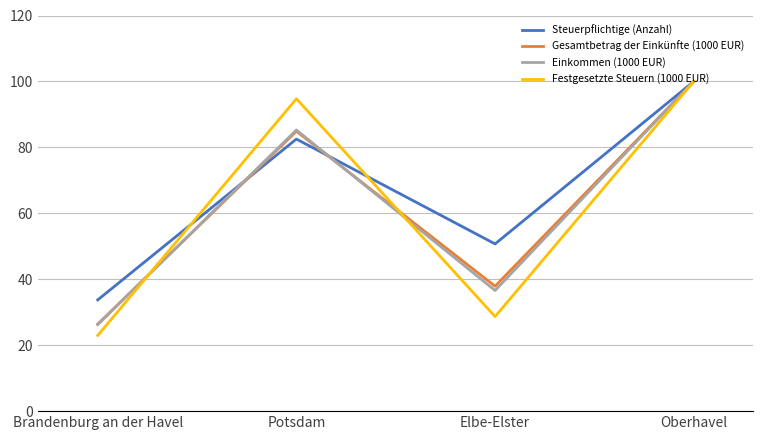

Count the number of categories in the chart.

4